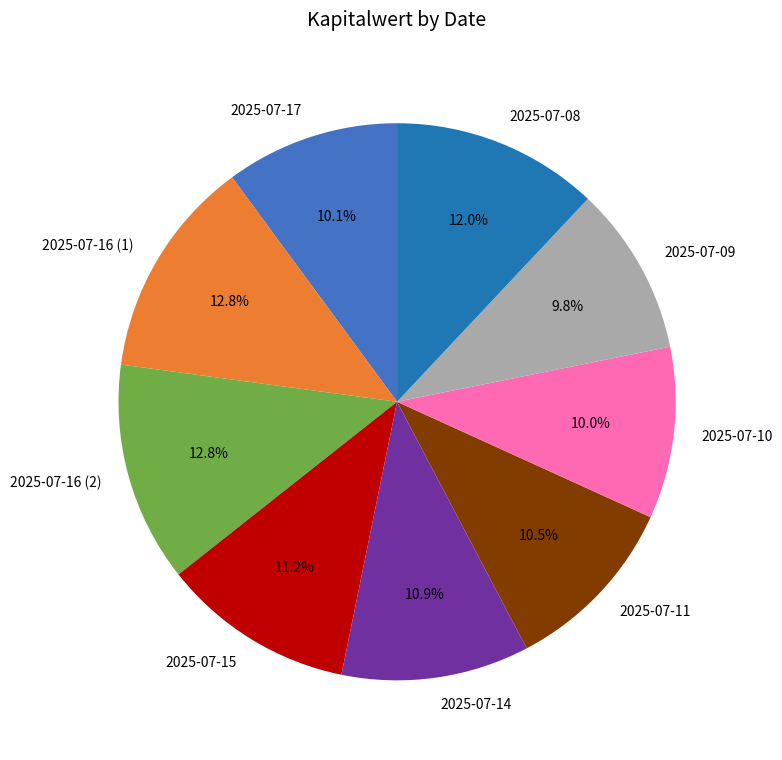

Is there a majority slice in this chart?

No